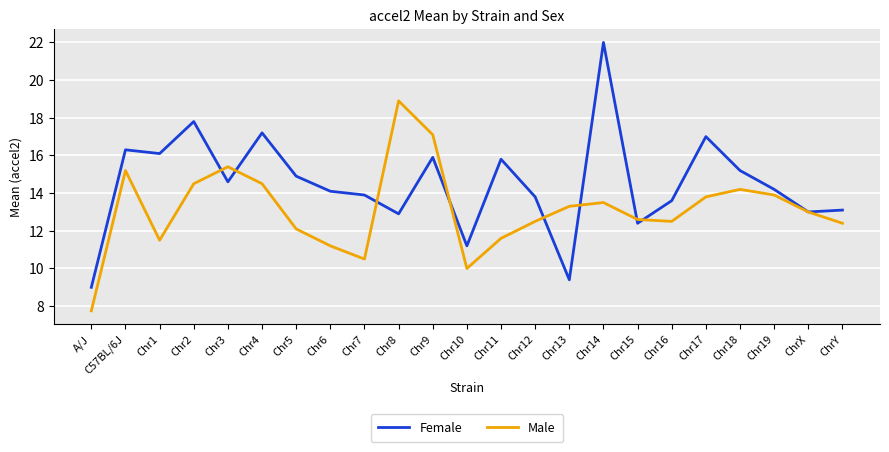

How many interior local peaks does the Male series have?

5